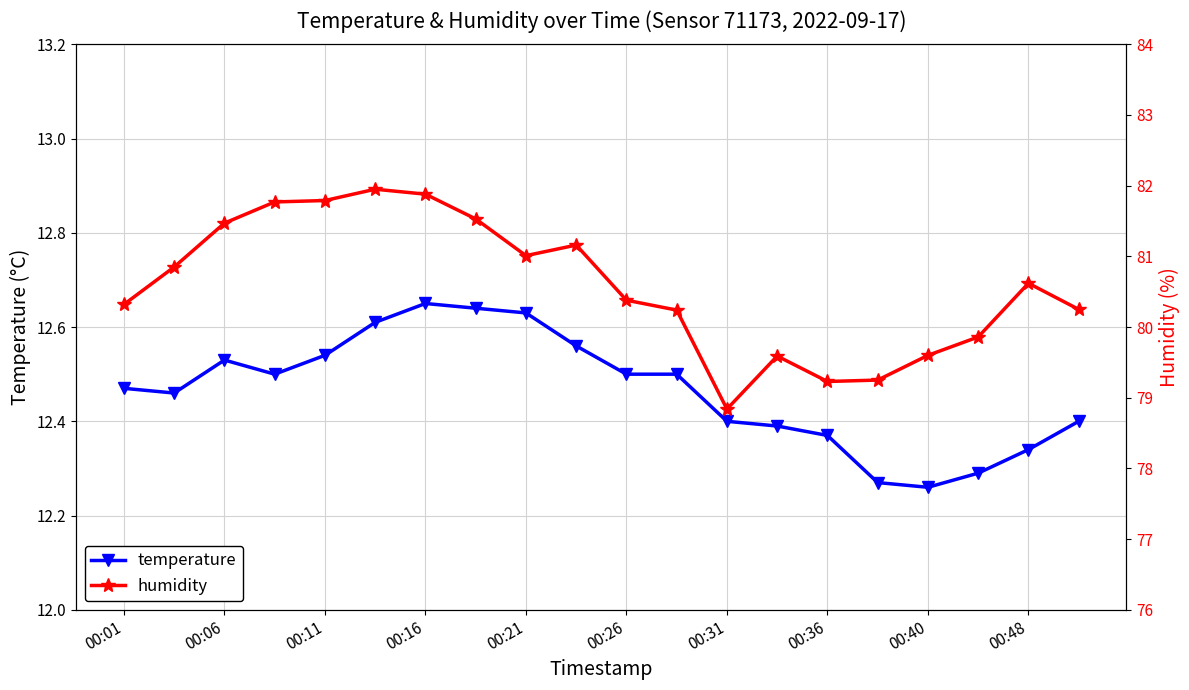

Rank the series by their maximum value, from highest to lowest.

humidity, temperature